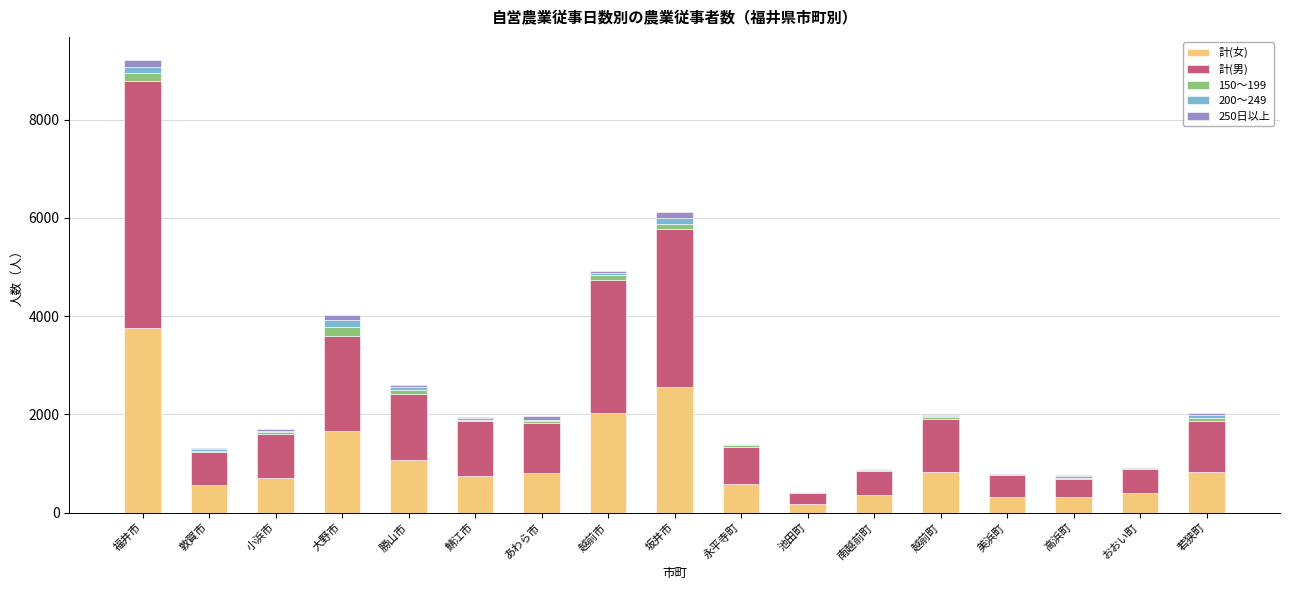

At which category is the sum across all series the highest?

福井市